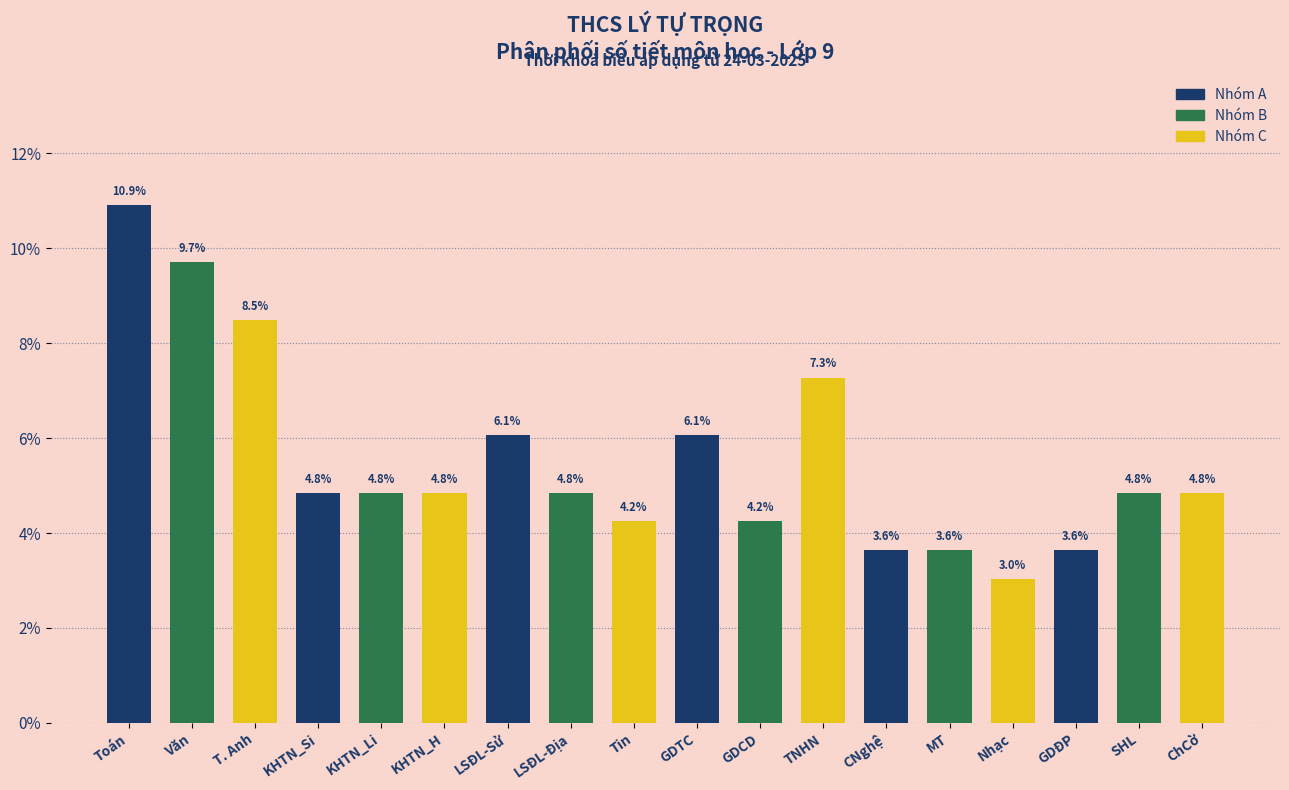

Reading left to right, transcribe all the data shown in this chart.

Toán=10.9	Văn=9.7	T. Anh=8.5	KHTN_Si=4.8	KHTN_Li=4.8	KHTN_H=4.8	LSĐL-Sử=6.1	LSĐL-Địa=4.8	Tin=4.2	GDTC=6.1	GDCD=4.2	TNHN=7.3	CNghệ=3.6	MT=3.6	Nhạc=3.0	GDĐP=3.6	SHL=4.8	ChCờ=4.8